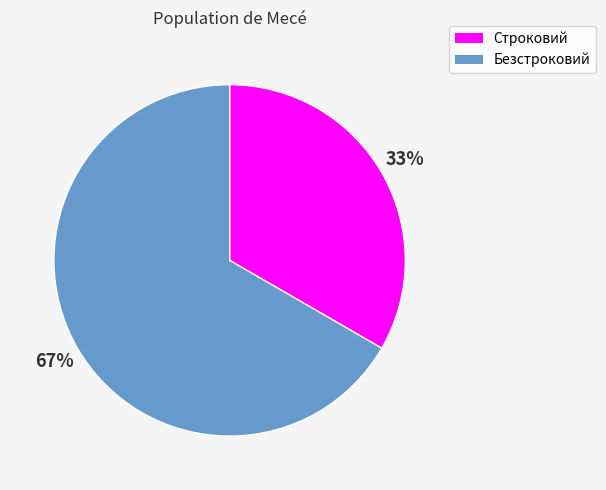

Which category has the biggest portion of the pie?

Безстроковий